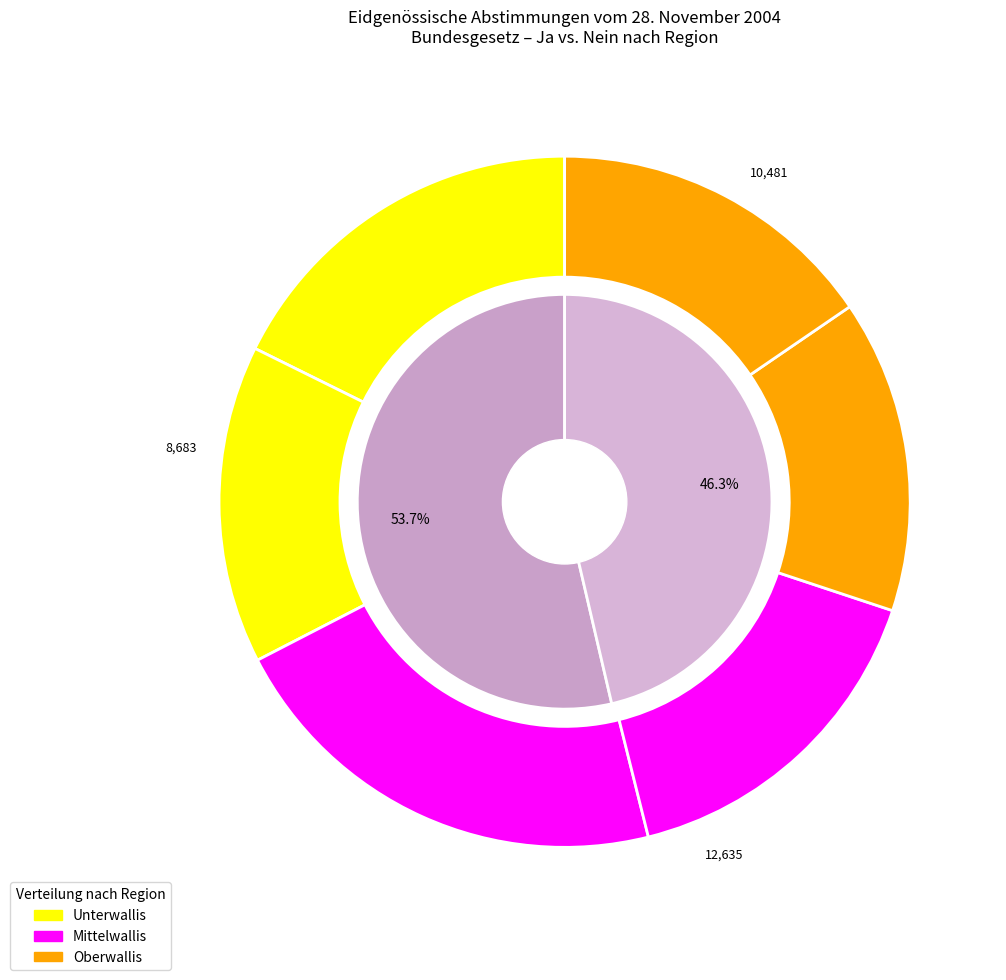

Which series changed the most between Mittelwallis and Oberwallis?

Ja